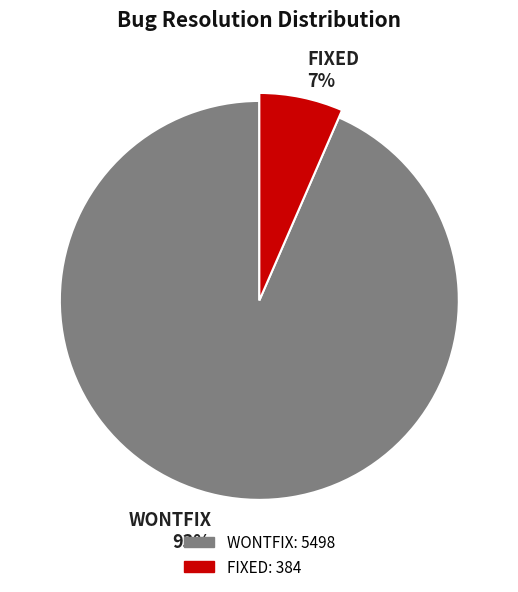

Rank the categories by value from lowest to highest.

FIXED, WONTFIX